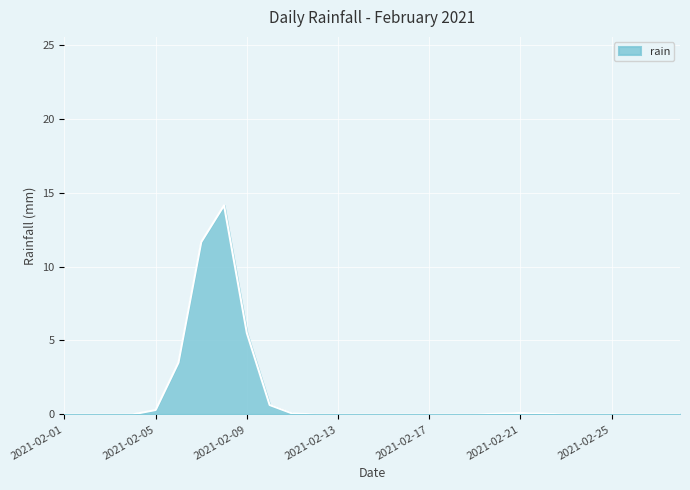

What is the maximum value shown in the chart?

14.1